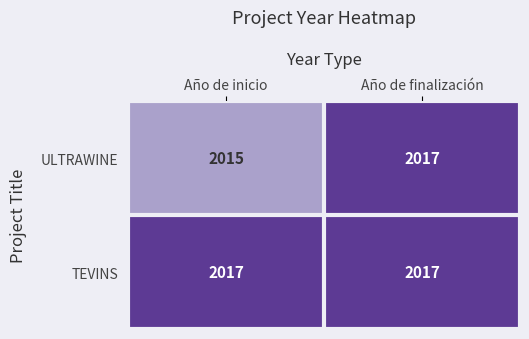

What is the average value of the TEVINS series?

2017